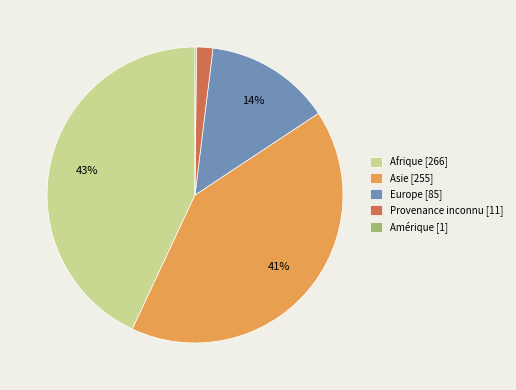

Does any single category account for the majority?

No